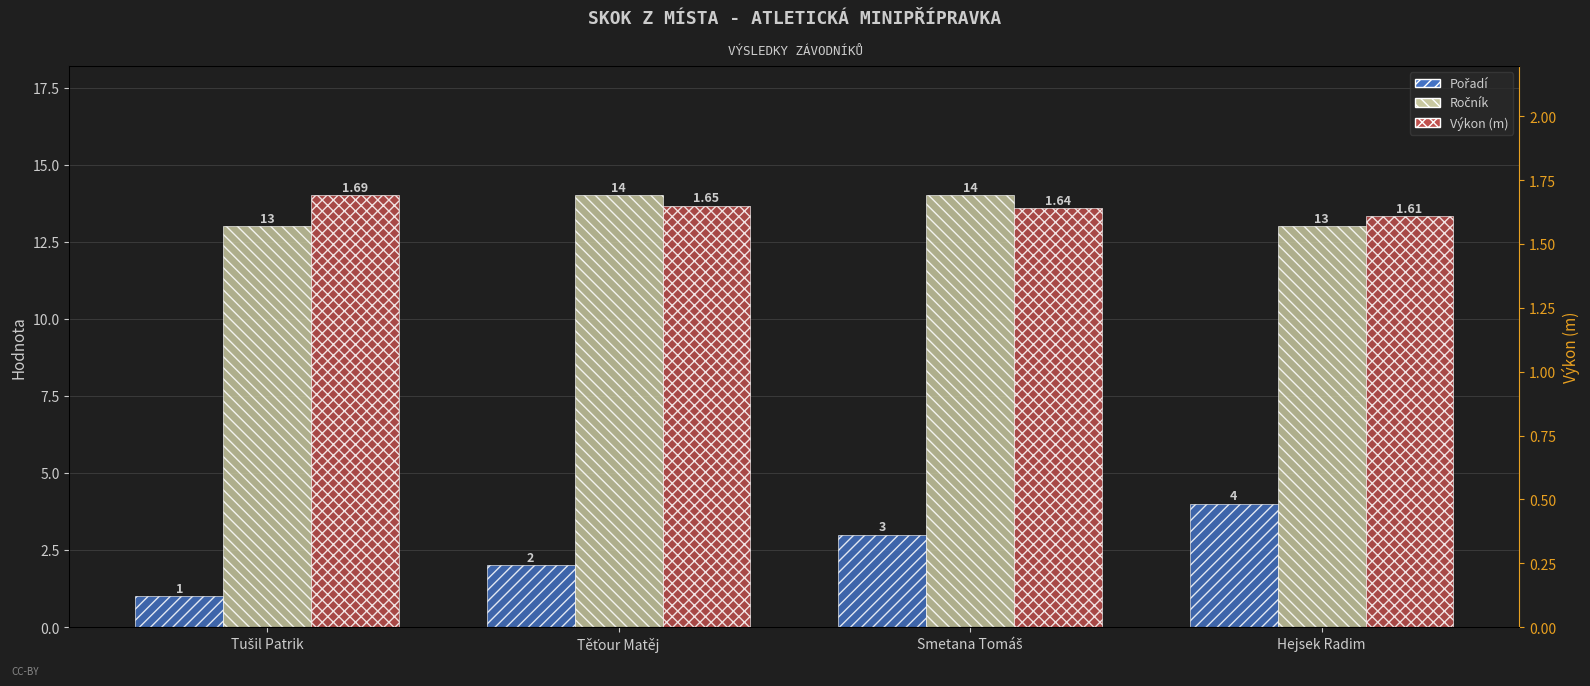

Which series has the widest spread of values?

Pořadí